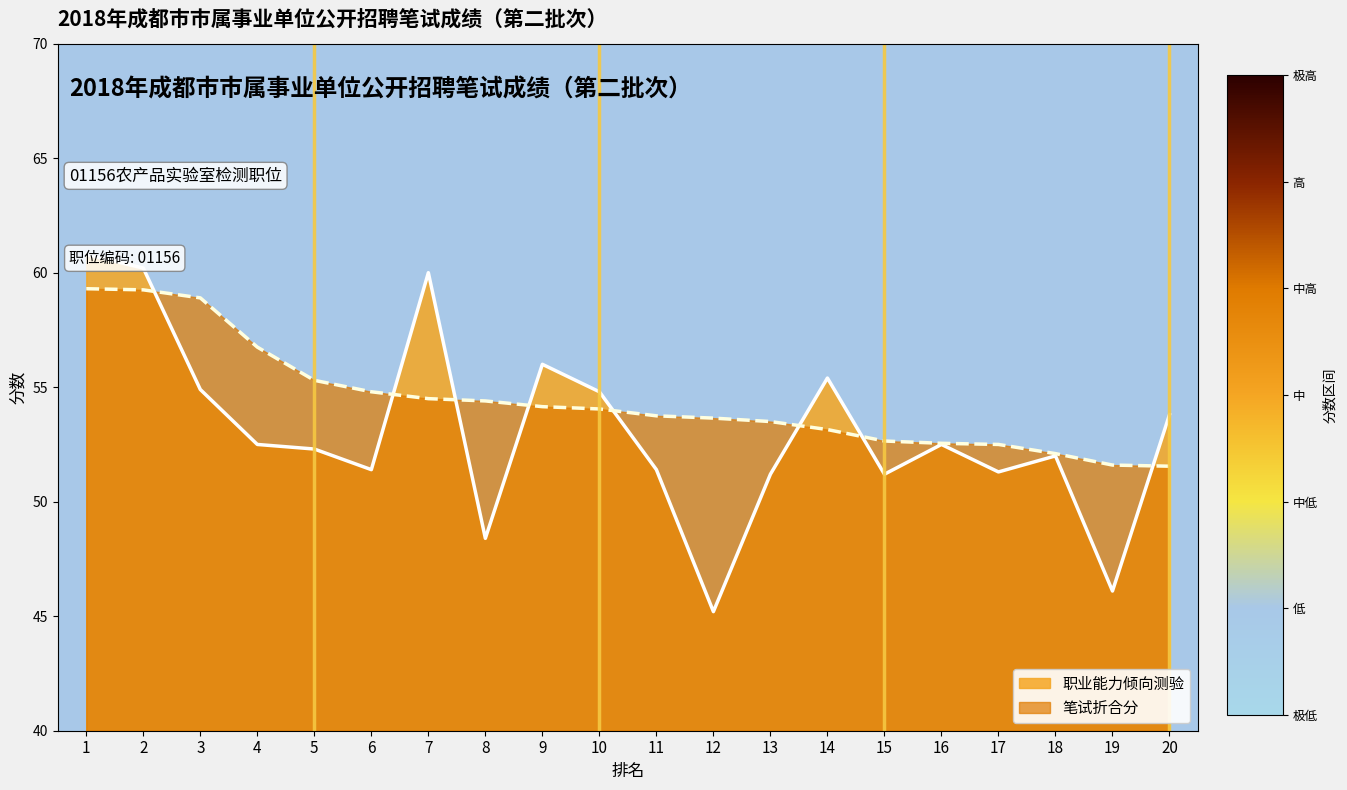

At which category does 职业能力倾向测验 reach its first local peak?

7